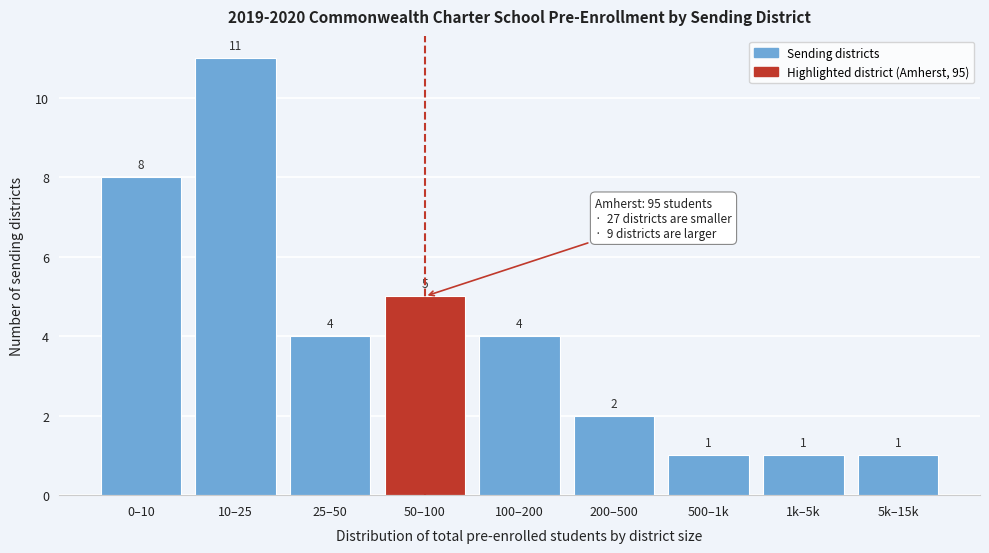

Reading right to left, list all the values displayed in this chart.

1	1	1	2	4	5	4	11	8